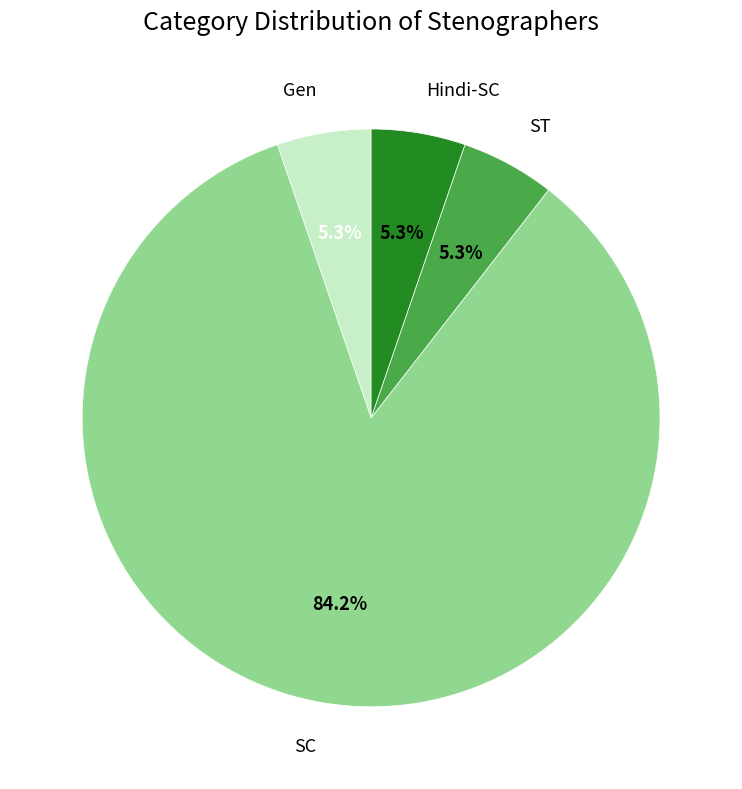

Is Hindi-SC the majority of the pie?

No